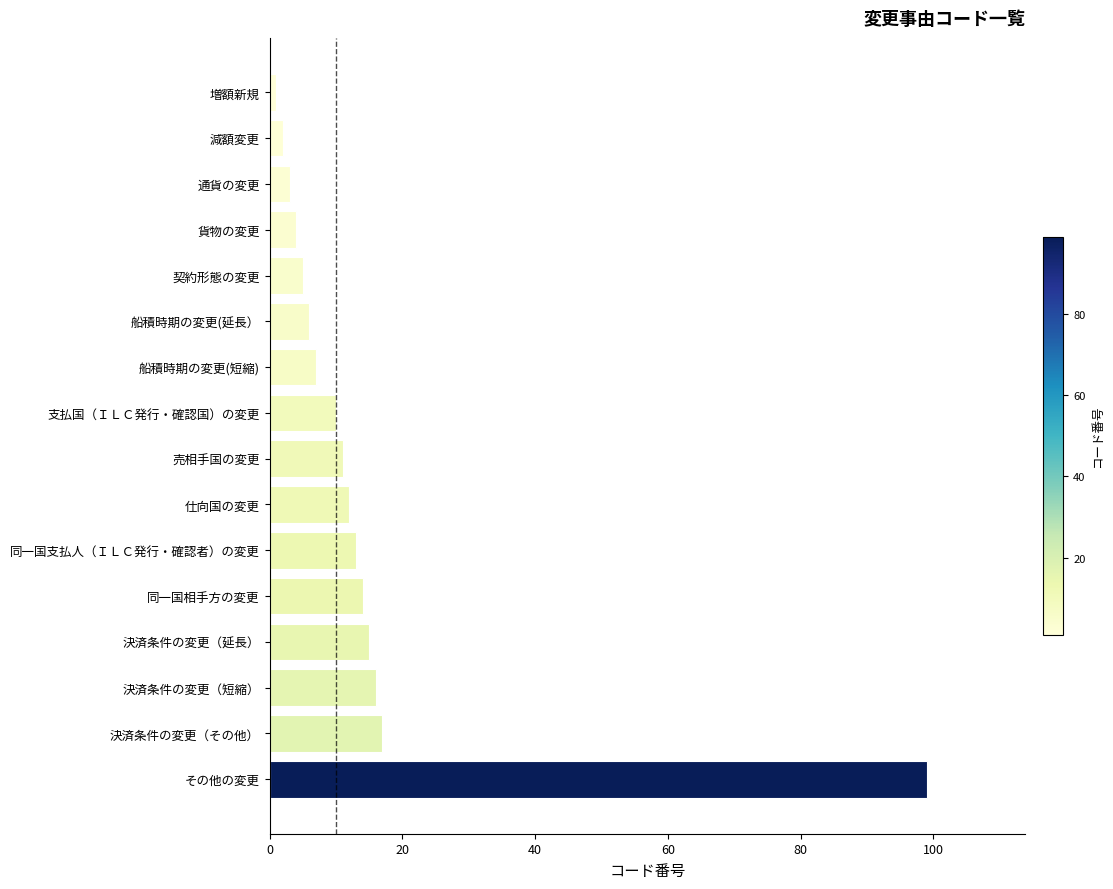

Reading bottom to top, what are all the values shown in this chart?

99	17	16	15	14	13	12	11	10	7	6	5	4	3	2	1